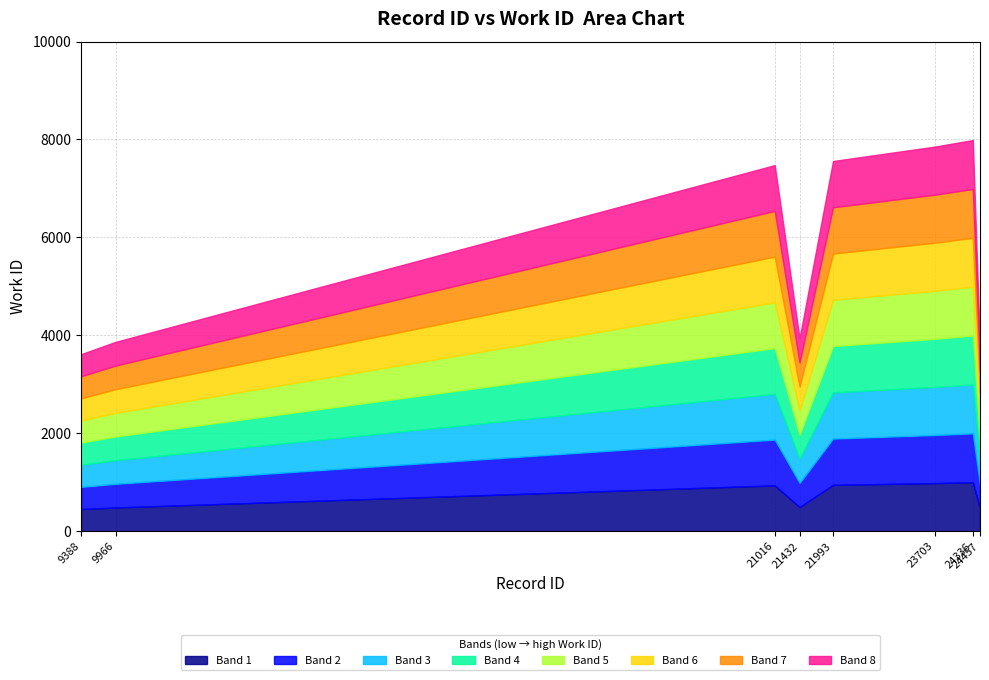

What is the sum of the values at 9388 and 24336?

11603